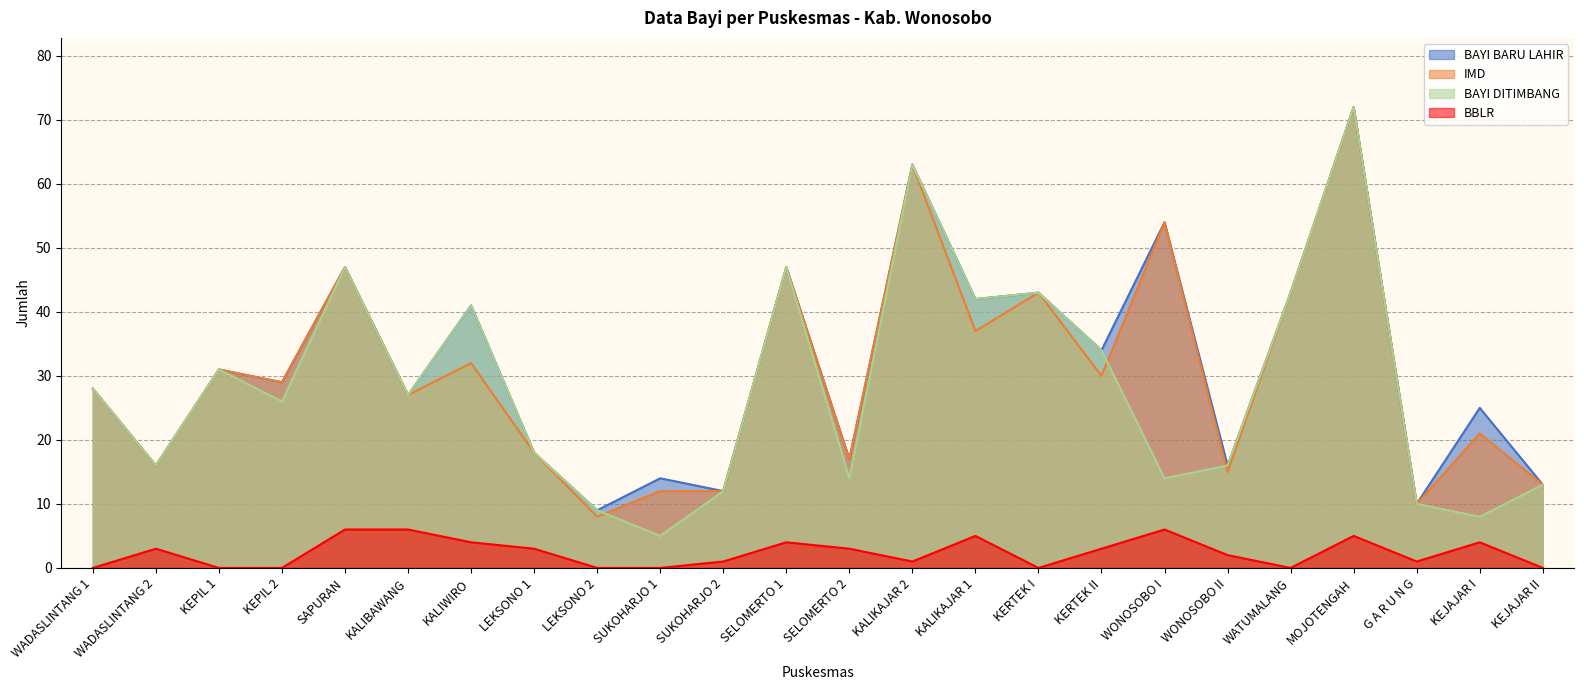

At how many categories does at least one series exceed 64?

1